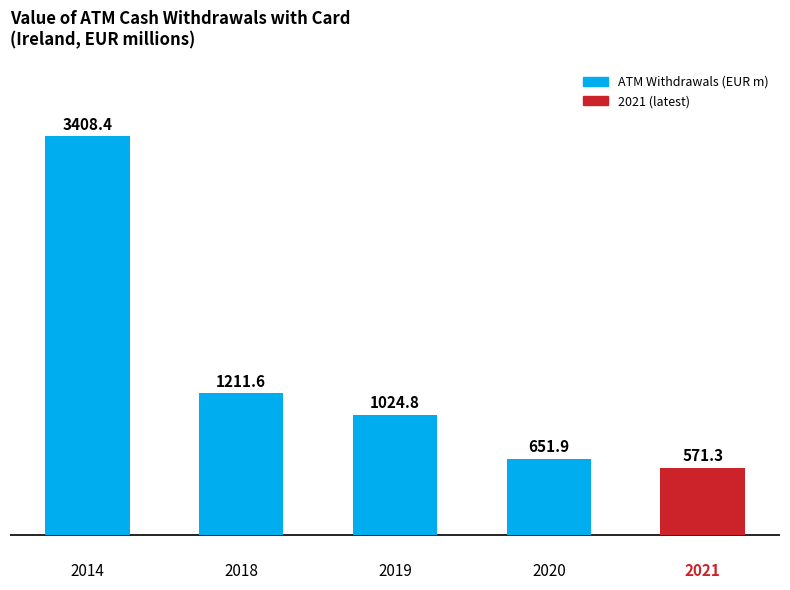

Is it true that the value at 2021 is 827.2?

False